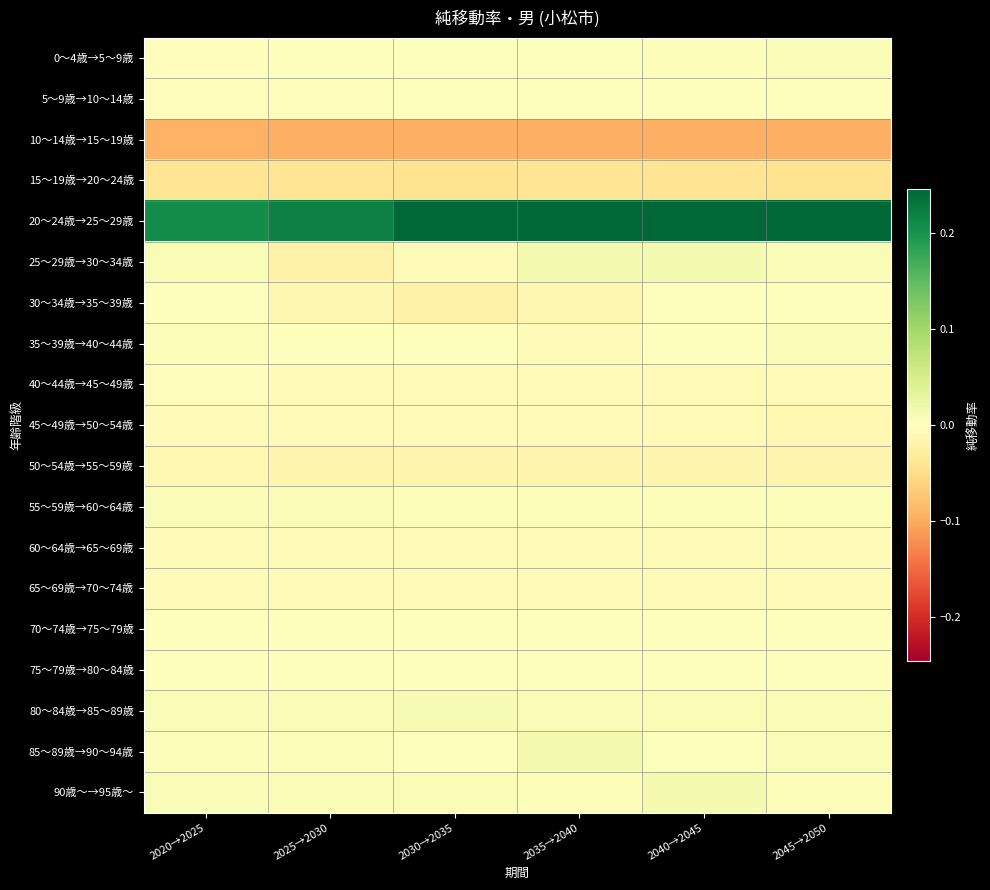

What is the total value across all series at 2040→2045?

0.1